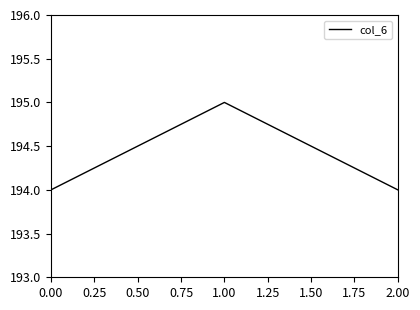

What is the sum of all values?

583